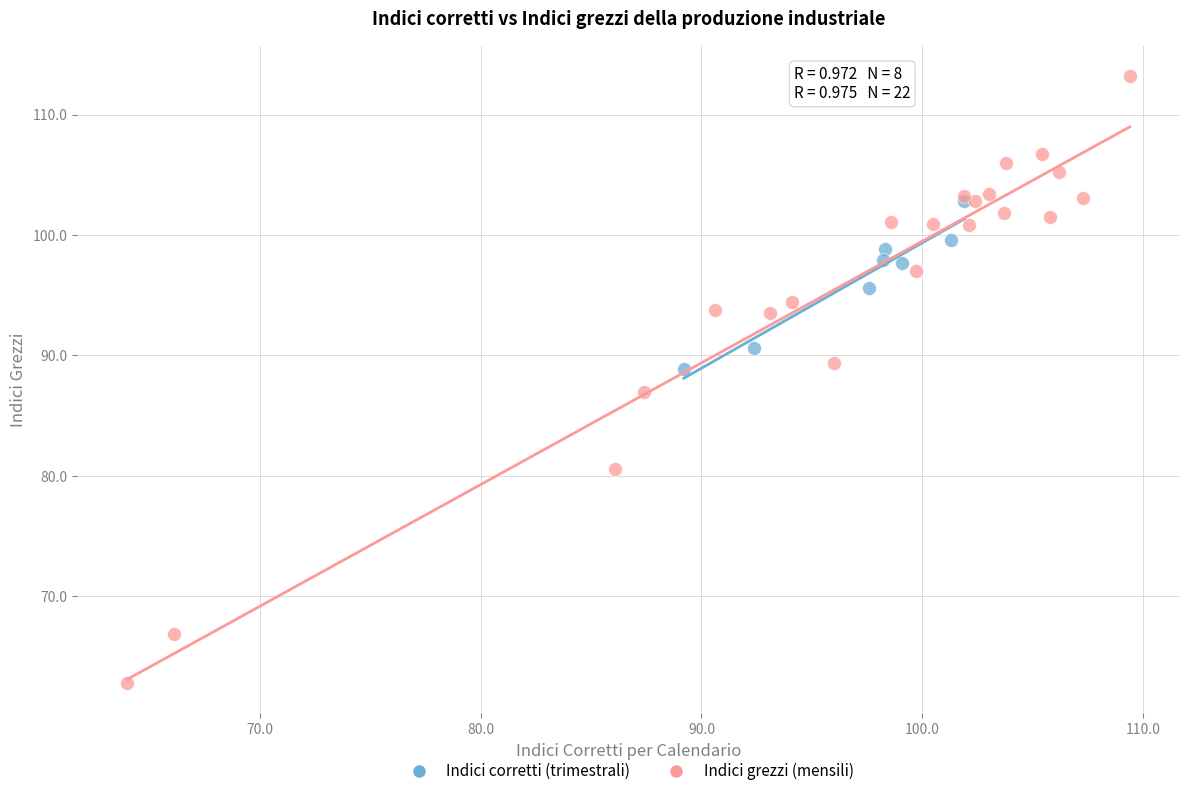

Which series has the largest Y range (max minus min)?

Indici grezzi (mensili)